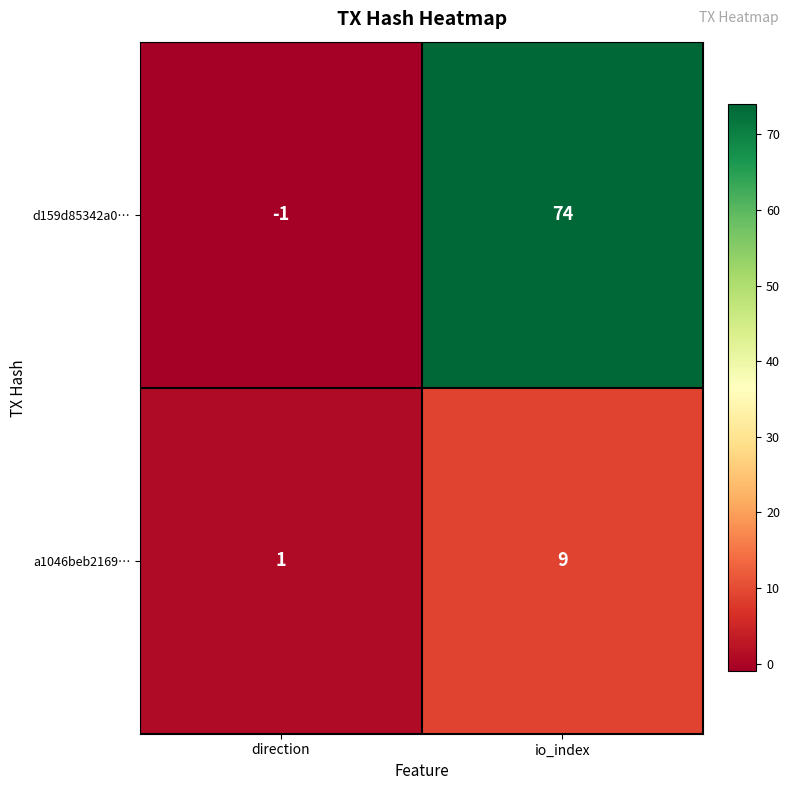

At which category is the sum across all series the highest?

io_index